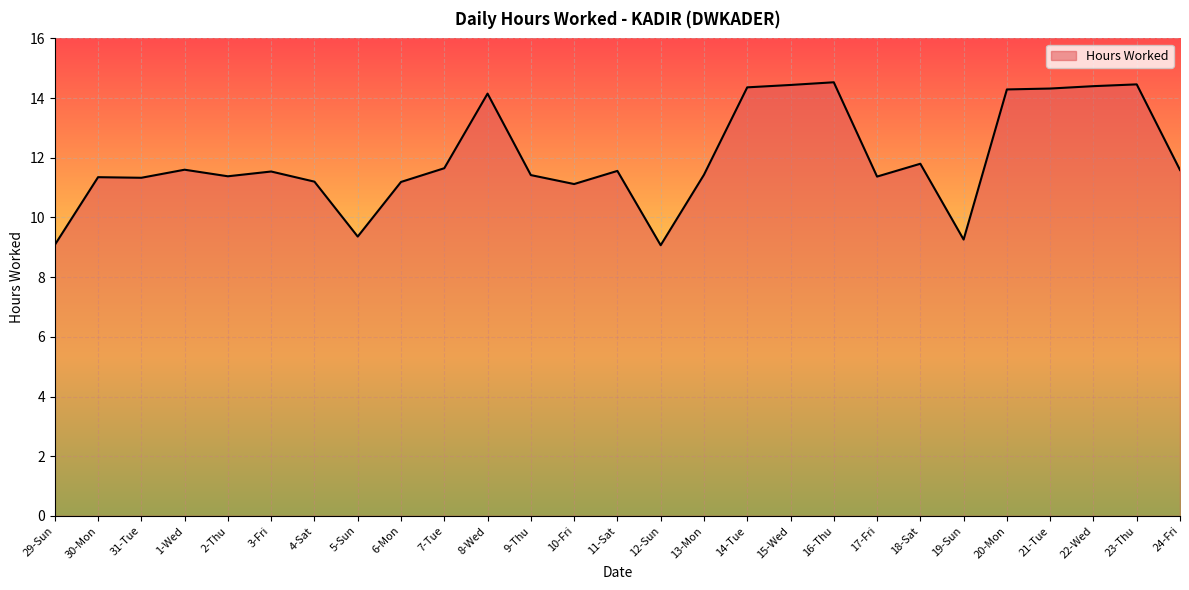

The chart shows a value of 11.6 at 24-Fri. True or false?

True